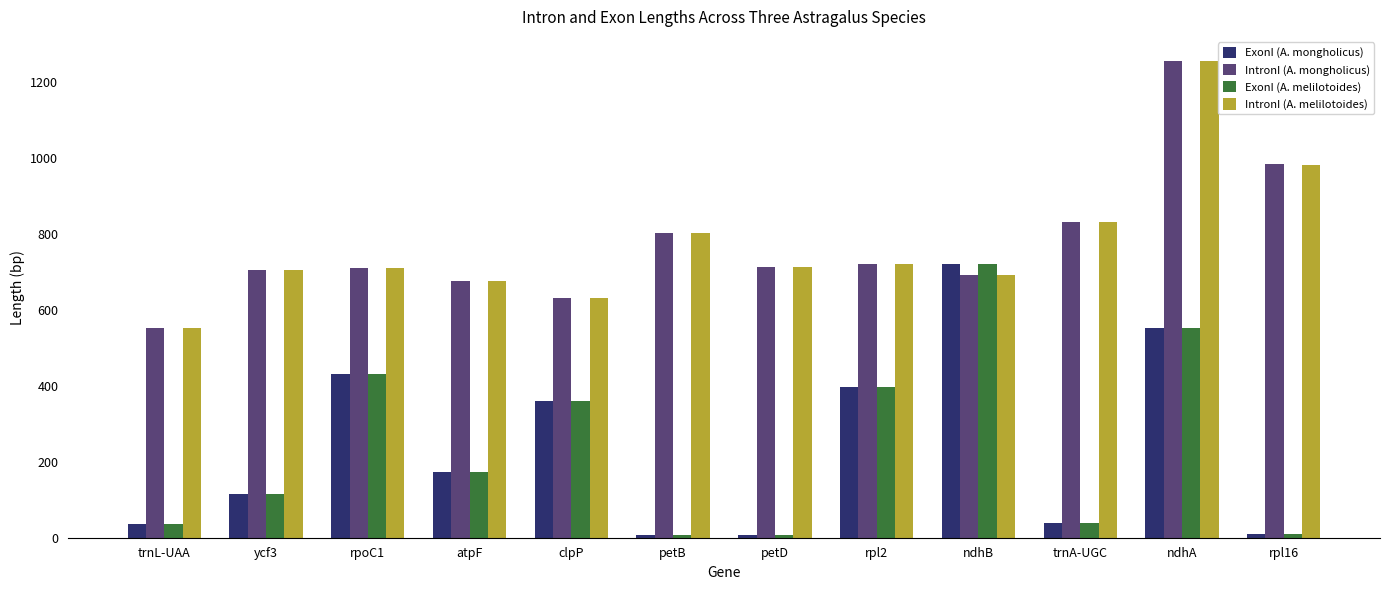

Are the bars horizontal?

No